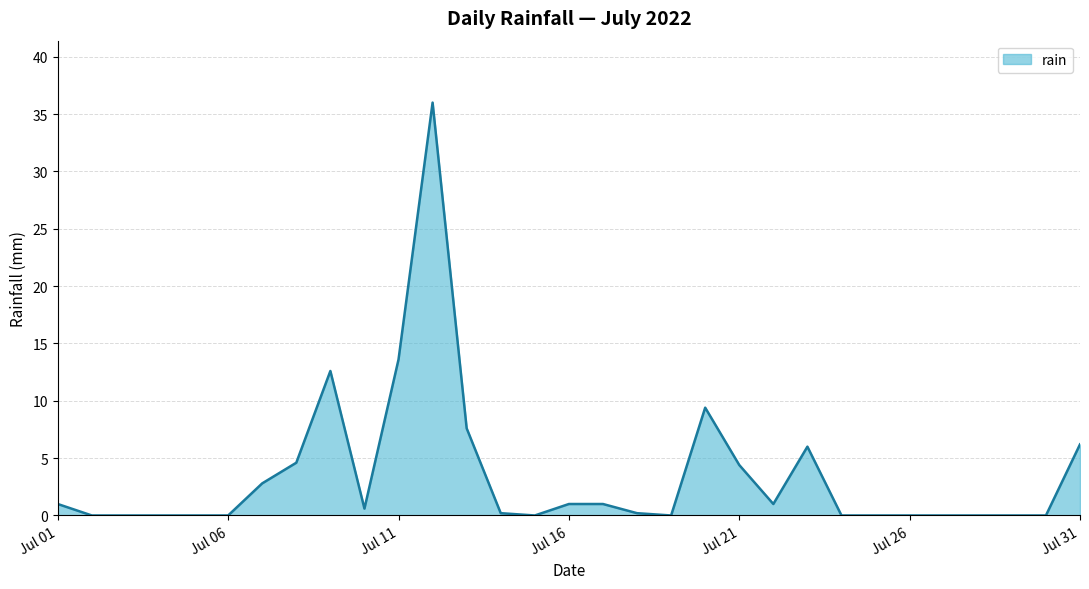

Where is the first local maximum?

2022-07-09